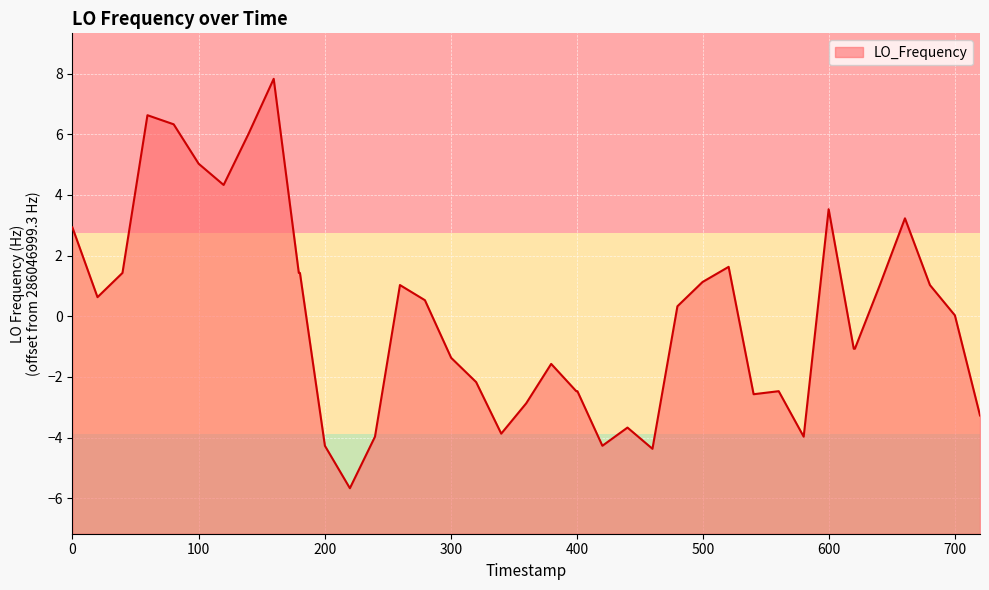

What is the minimum value shown in the chart?

-5.7